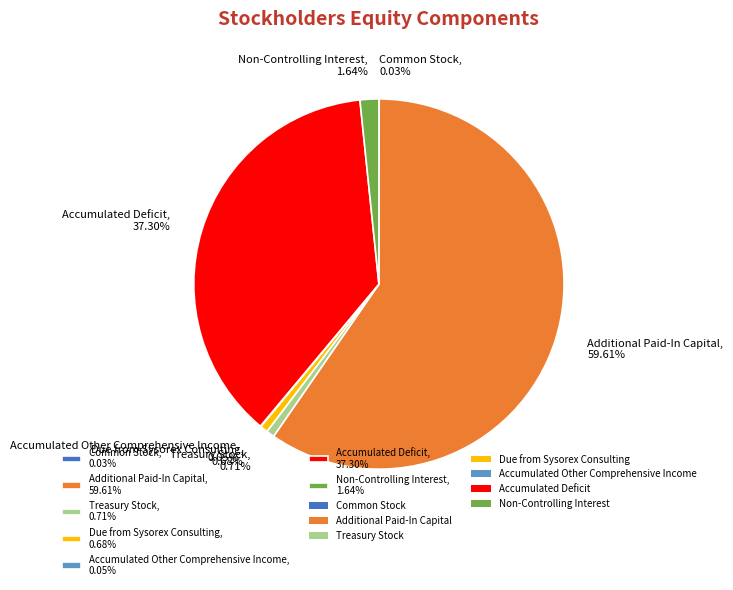

Between Additional Paid-In Capital, 59.61% and Non-Controlling Interest, 1.64%, which is larger?

Additional Paid-In Capital, 59.61%